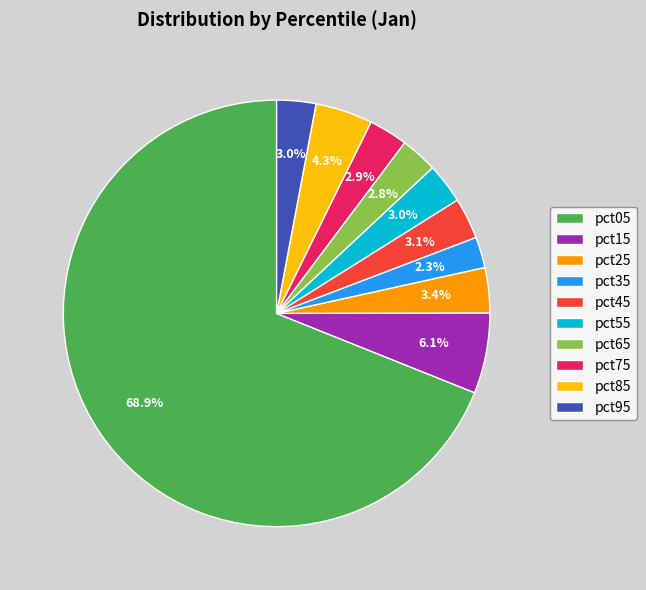

What is the total percentage of pct25 and pct95?

6.4%